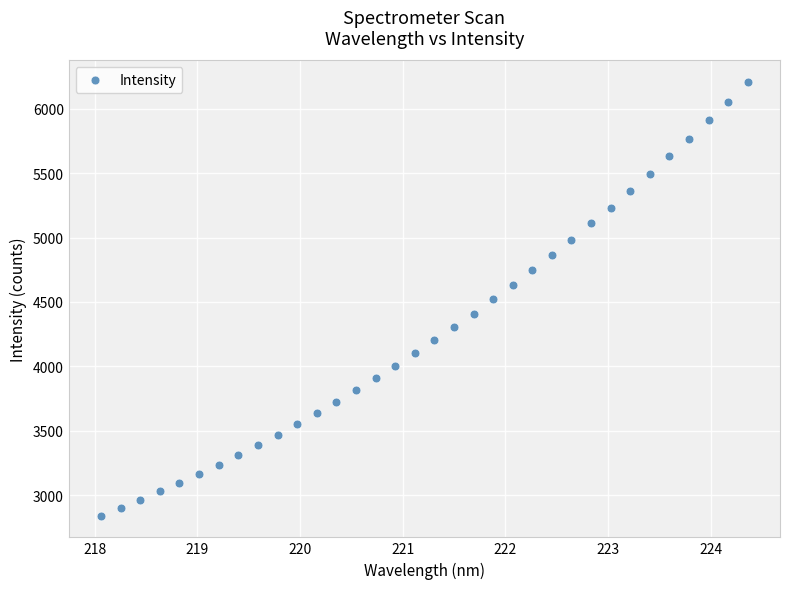

What is the range of X values (max minus min)?

6.3